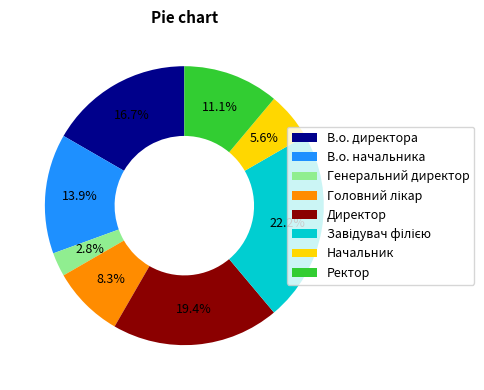

Which category has the smallest portion of the pie?

Генеральний директор